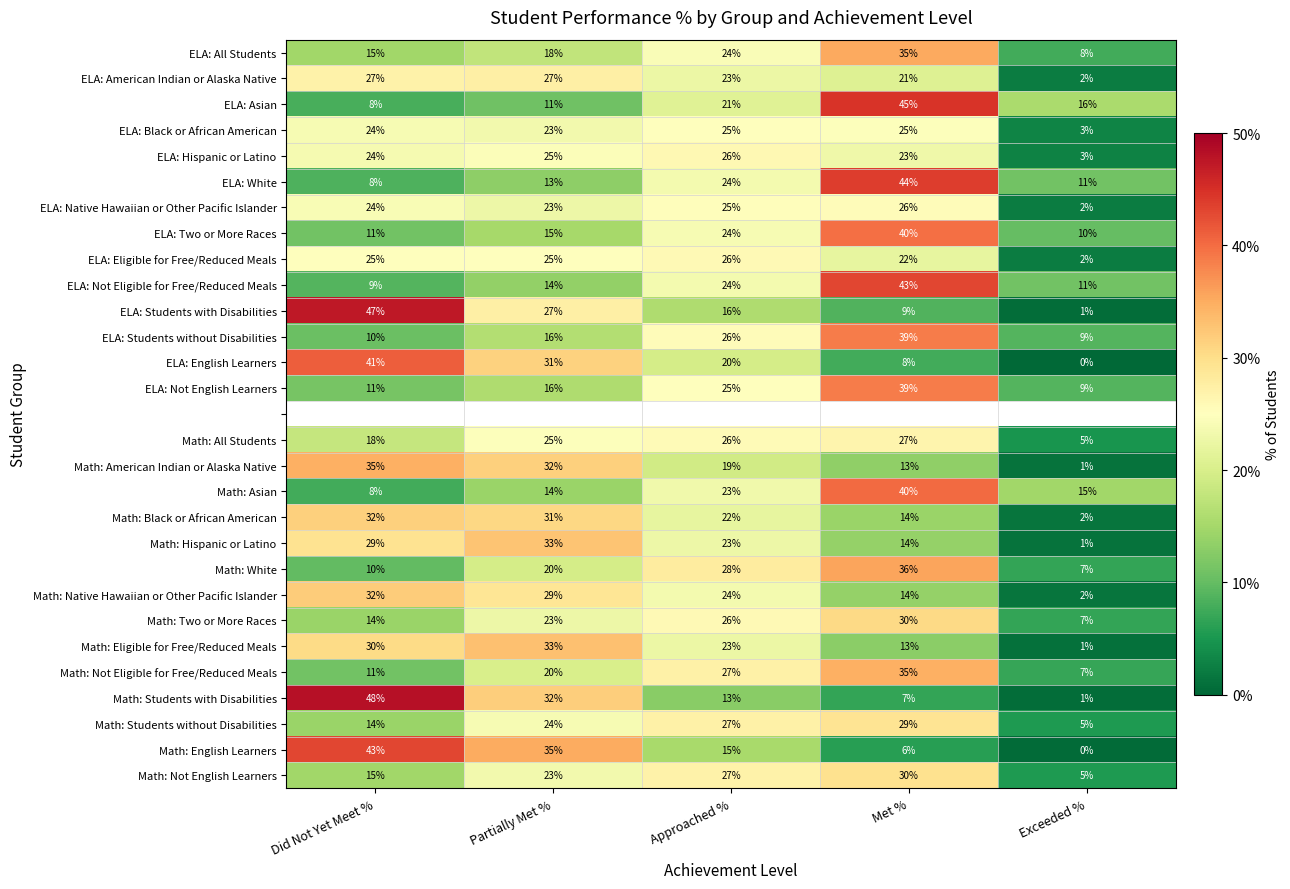

At which label is ELA: Students with Disabilities closest to 24?

Partially Met %